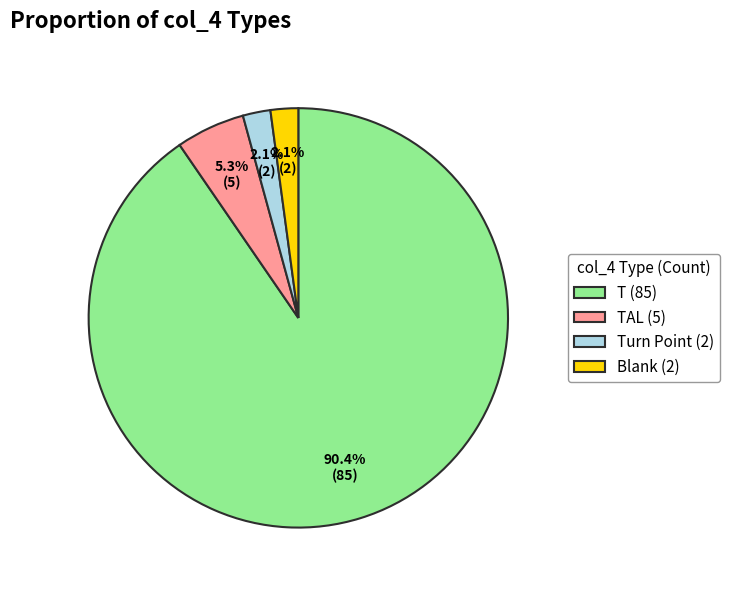

To the nearest percent, what is the average slice percentage?

25%